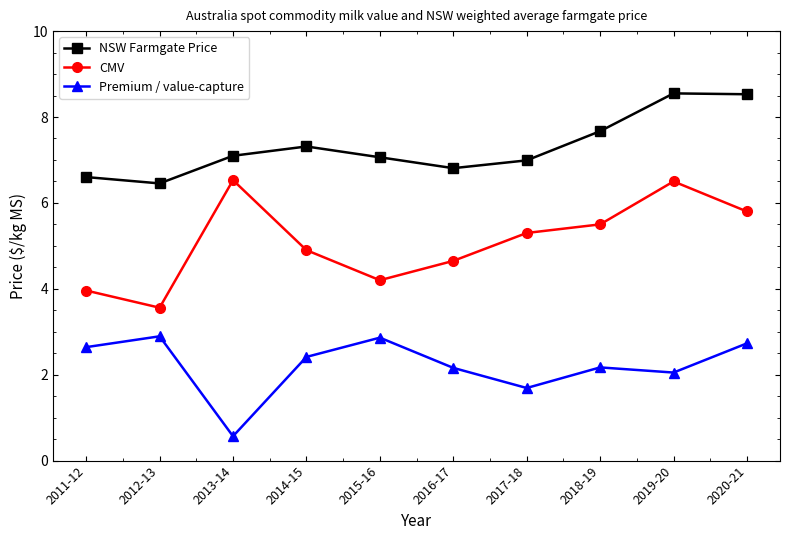

True or false: CMV has a value of 2.5 at 2020-21.

False